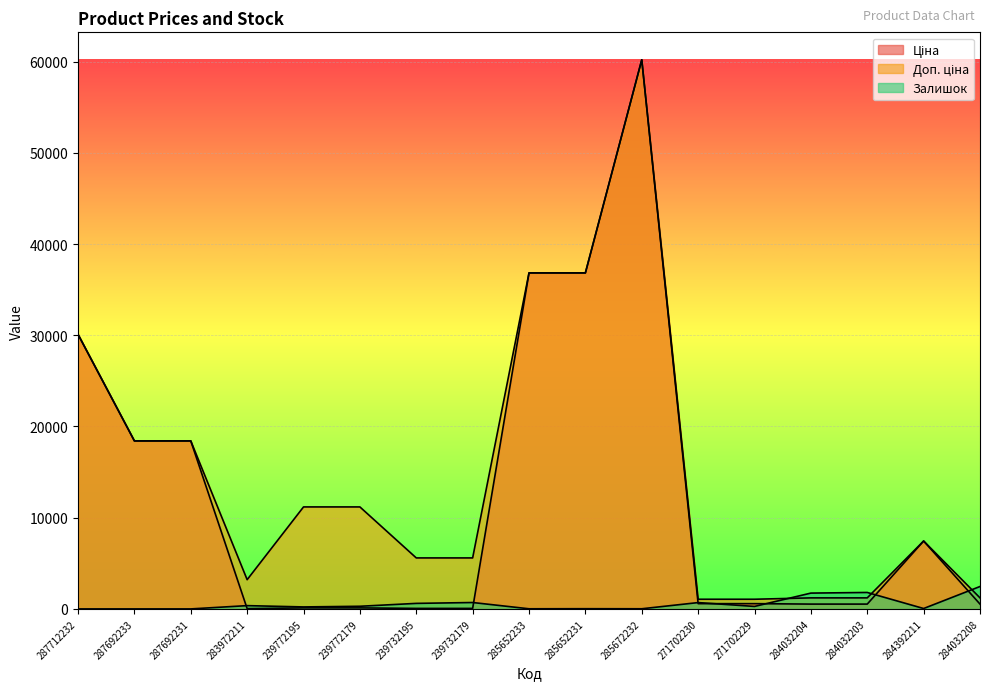

What is the sum of the Залишок values at 285652233 and 239772195?

232.0